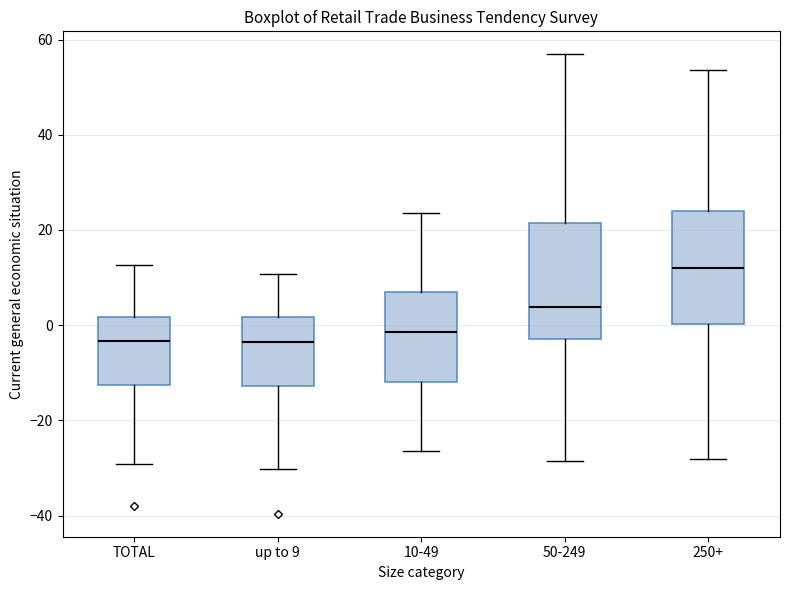

Reading left to right, read every box against the y-axis: the position of its median line, the range the box covers, and the ends of its whiskers. The values are not printed on the chart, so give them approximately, as read against the axis.

TOTAL: median -4, box -12 to 2, whiskers -30 to 12
up to 9: median -4, box -12 to 2, whiskers -30 to 10
10-49: median -2, box -12 to 8, whiskers -26 to 24
50-249: median 4, box -2 to 22, whiskers -28 to 56
250+: median 12, box 0 to 24, whiskers -28 to 54